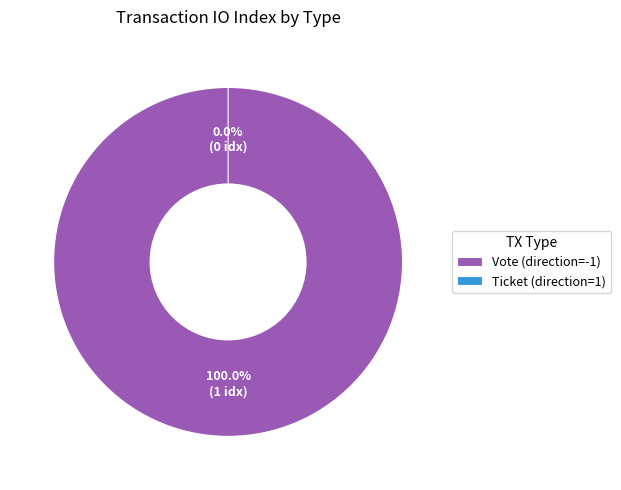

To the nearest percent, what portion does Vote (direction=-1) represent?

100%